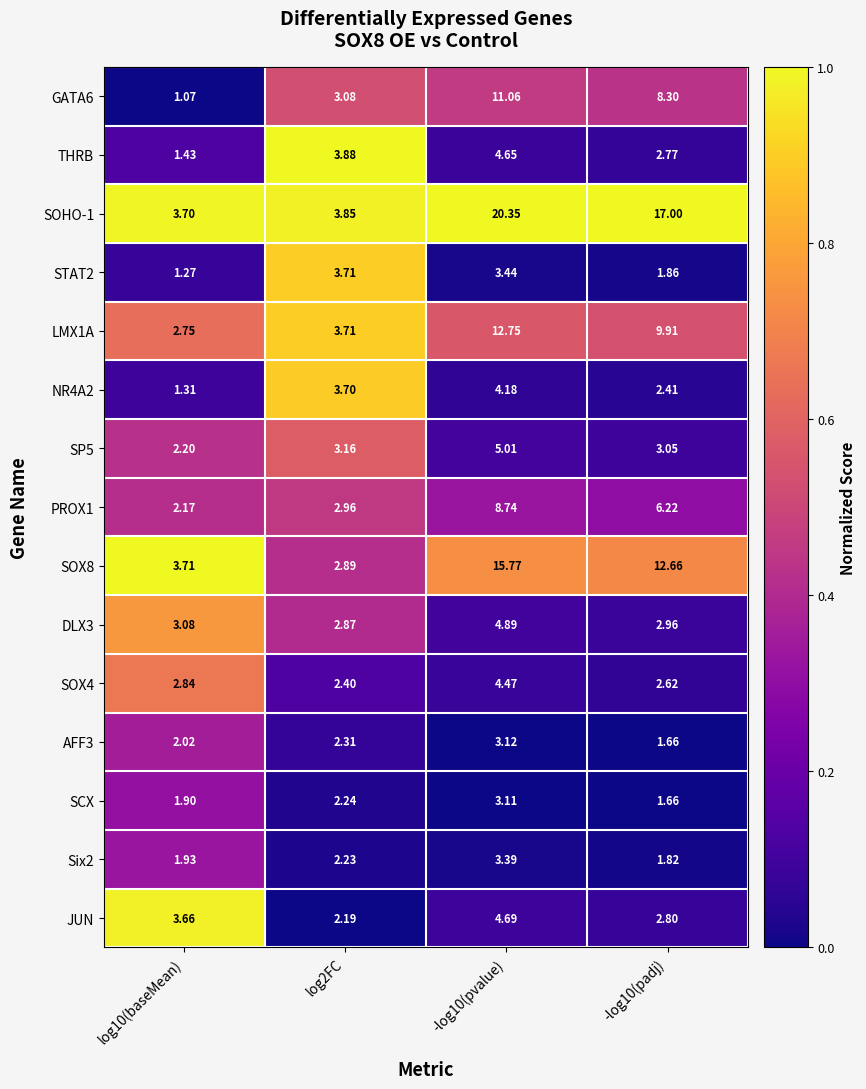

Between log10(baseMean) and log2FC, which series saw the biggest shift?

THRB